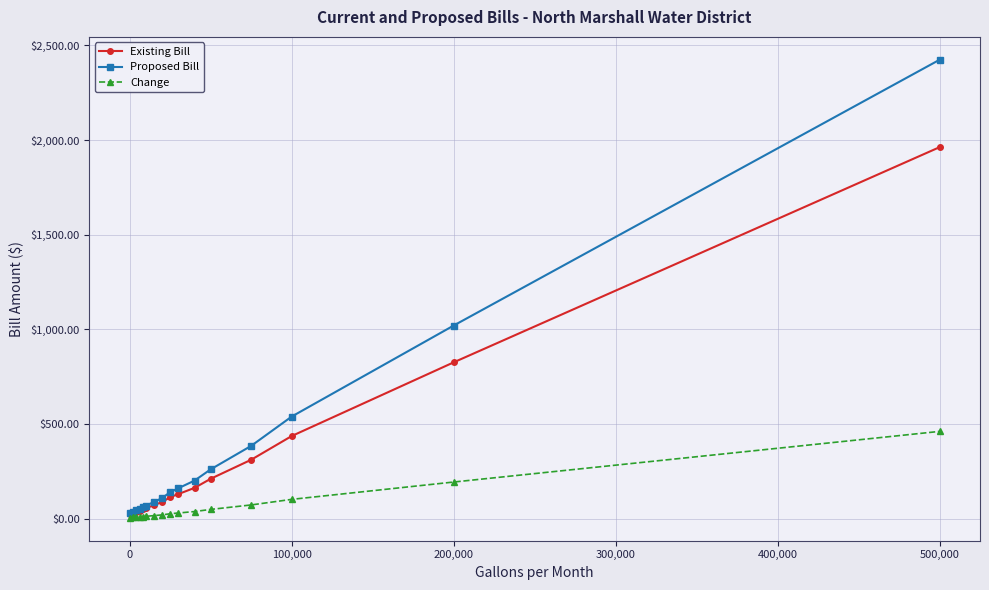

What is the value of the Proposed Bill point at the 6th from the left?

69.4